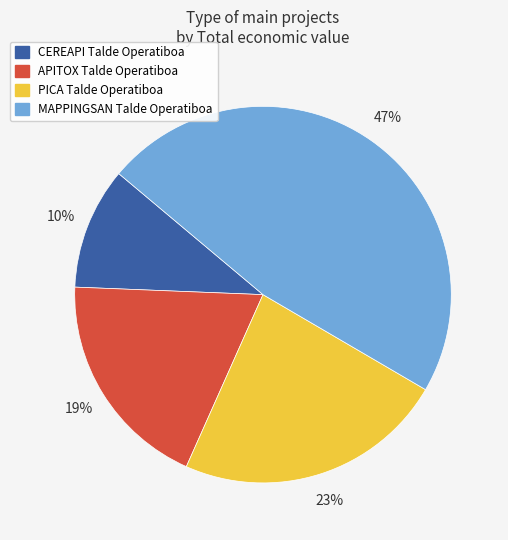

Between APITOX Talde Operatiboa and MAPPINGSAN Talde Operatiboa, which is larger?

MAPPINGSAN Talde Operatiboa